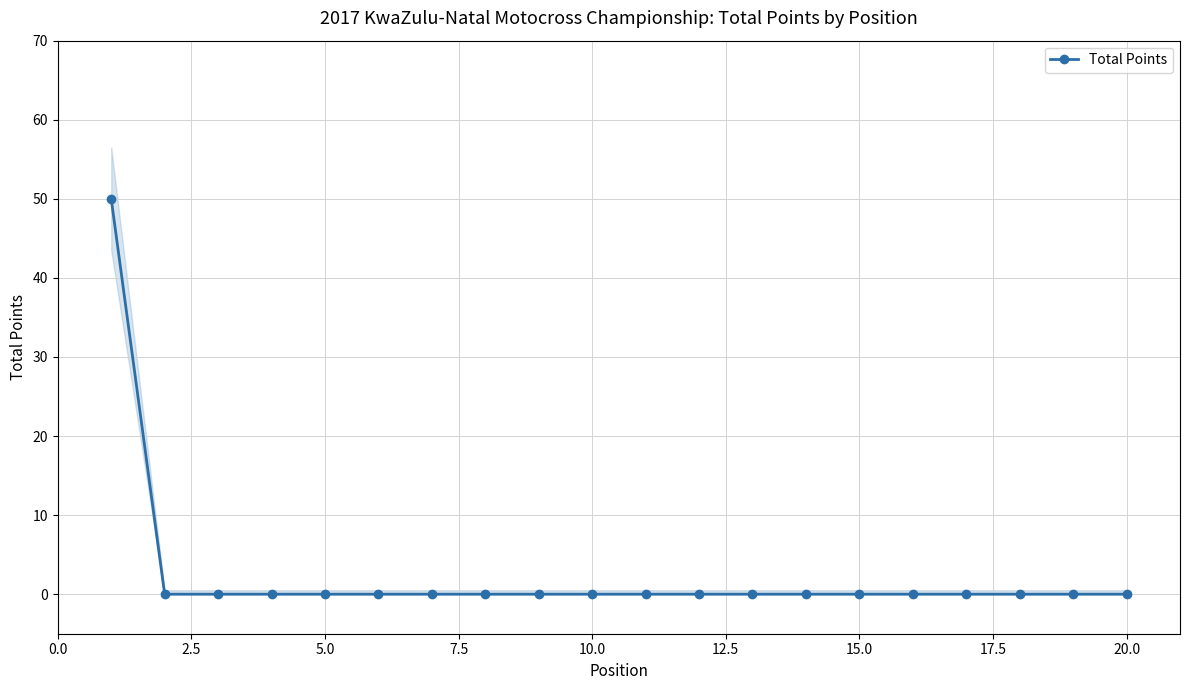

What is the difference between the maximum and minimum values?

50